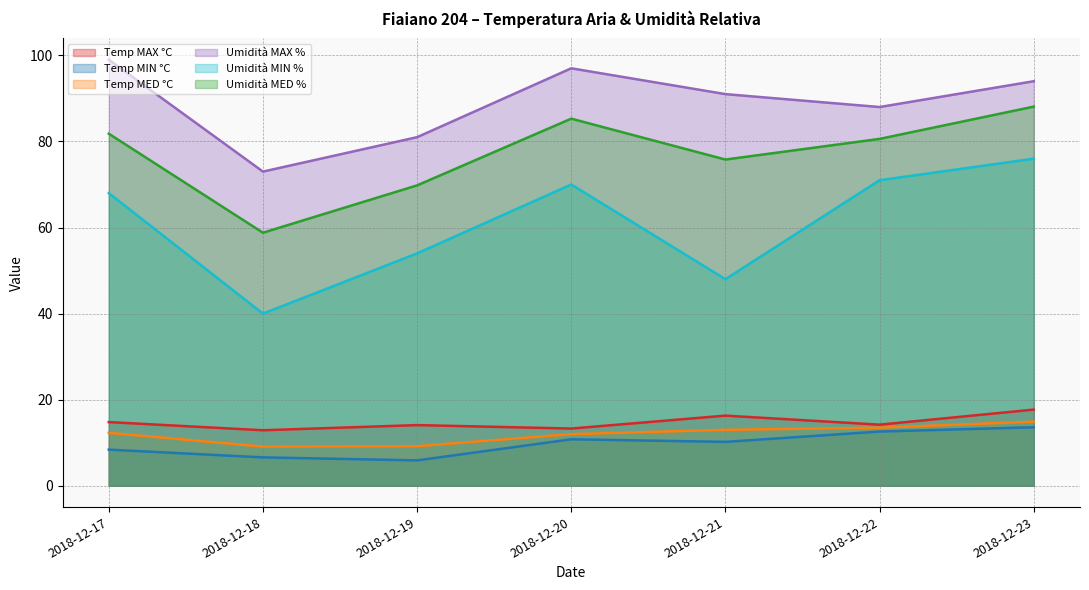

What is the average value of the Umidità MAX % series?

89.0